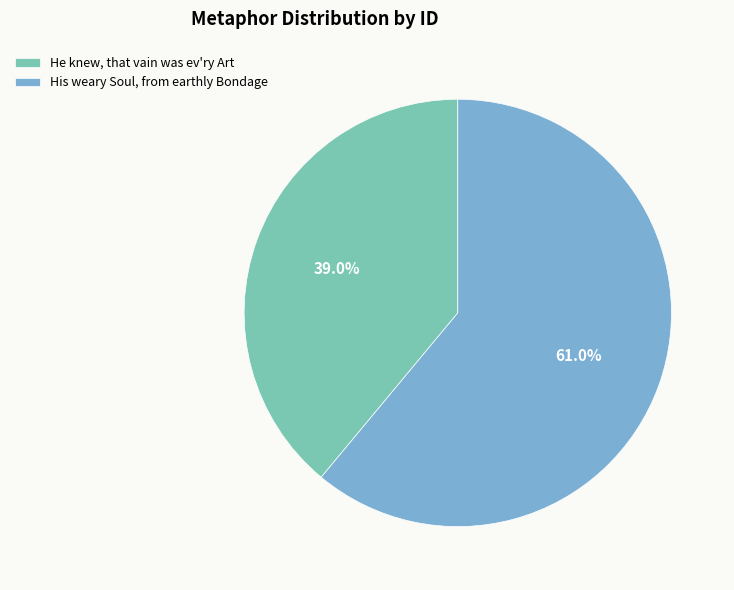

To the nearest percent, what is the difference between the He knew, that vain was ev'ry Art and His weary Soul, from earthly Bondage slice percentages?

22%